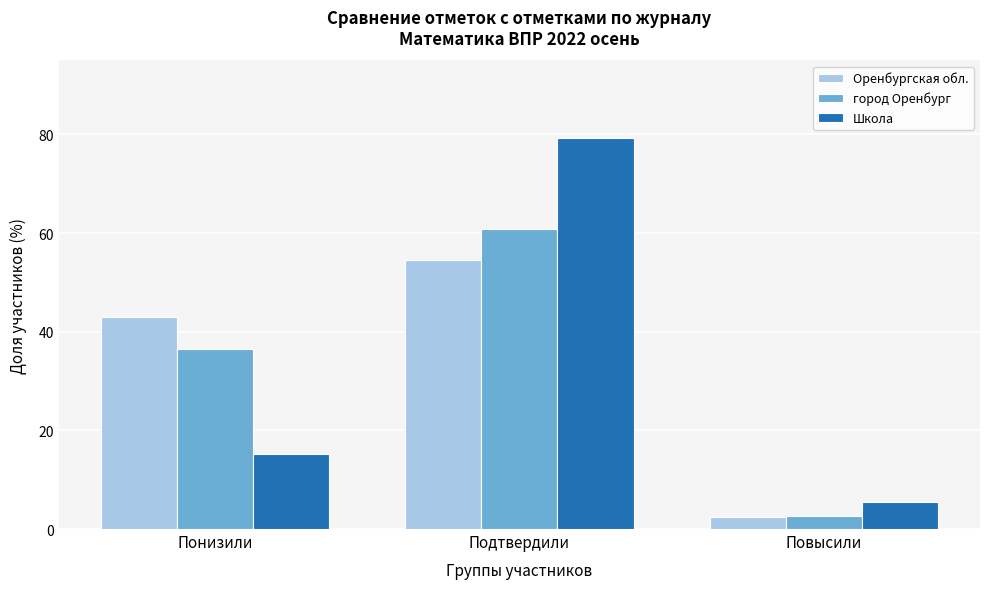

What is the highest value of the город Оренбург series?

60.8